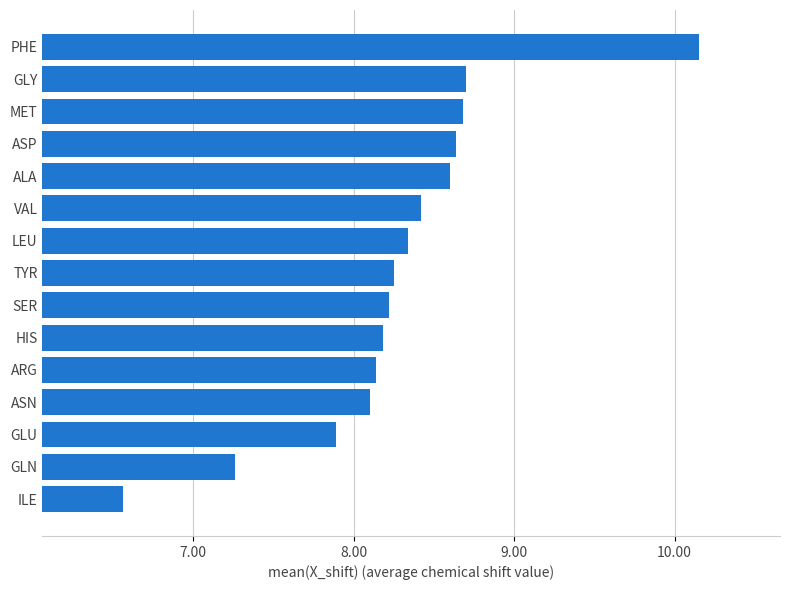

What is the average value?

8.3